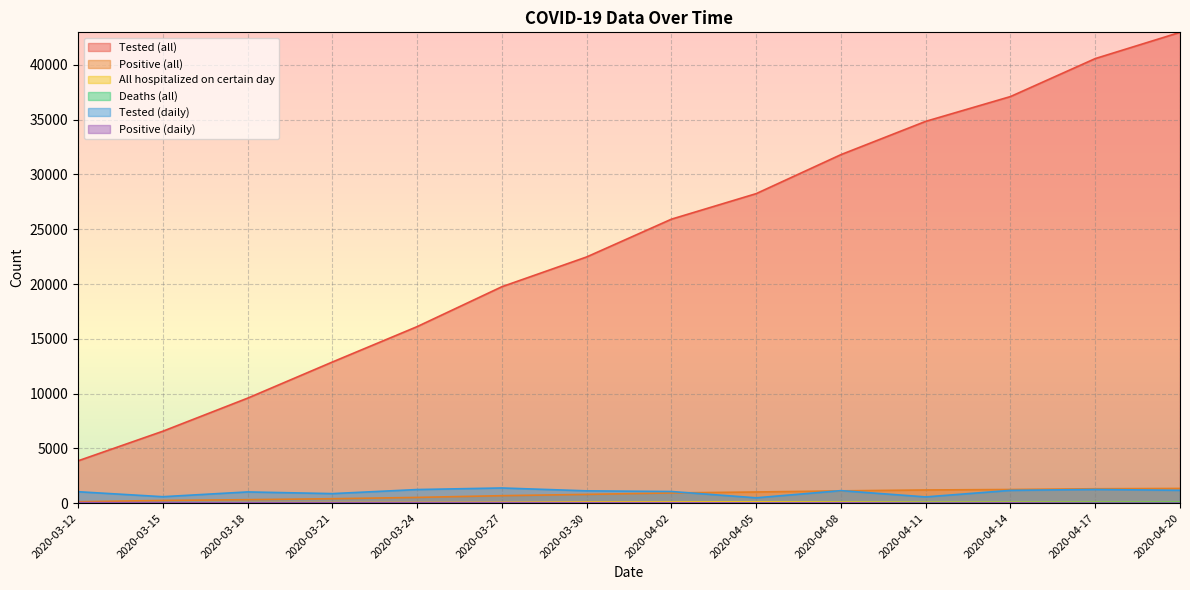

Reading left to right, extract all data points from this chart.

Tested (all): 3863	6566	9584	12882	16113	19756	22474	25921	28253	31813	34851	37114	40580	42976
Positive (all): 131	250	319	406	526	684	802	934	1021	1124	1205	1247	1317	1344
All hospitalized on certain day: 17	31	43	56	72	90	119	112	114	108	95	96	93	87
Deaths (all): 0	1	1	1	4	9	13	20	30	43	53	61	70	77
Tested (daily): 1045	590	1026	872	1243	1387	1125	1064	489	1144	572	1168	1250	1174
Positive (daily): 49	35	32	38	50	52	46	37	24	33	17	28	13	9